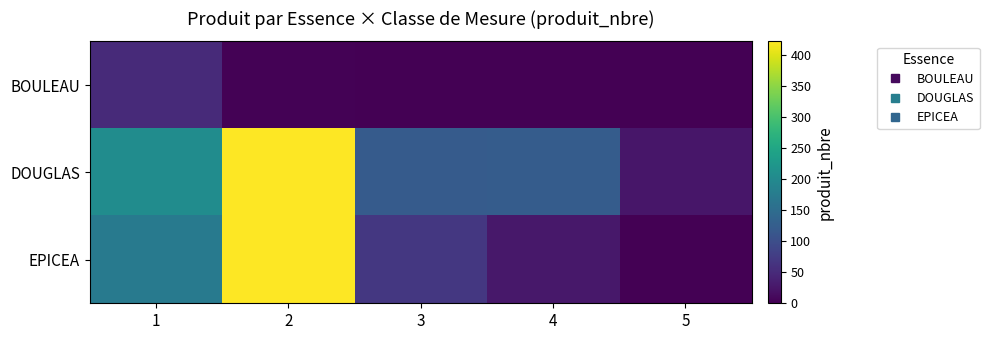

Which series has the widest spread of values?

EPICEA